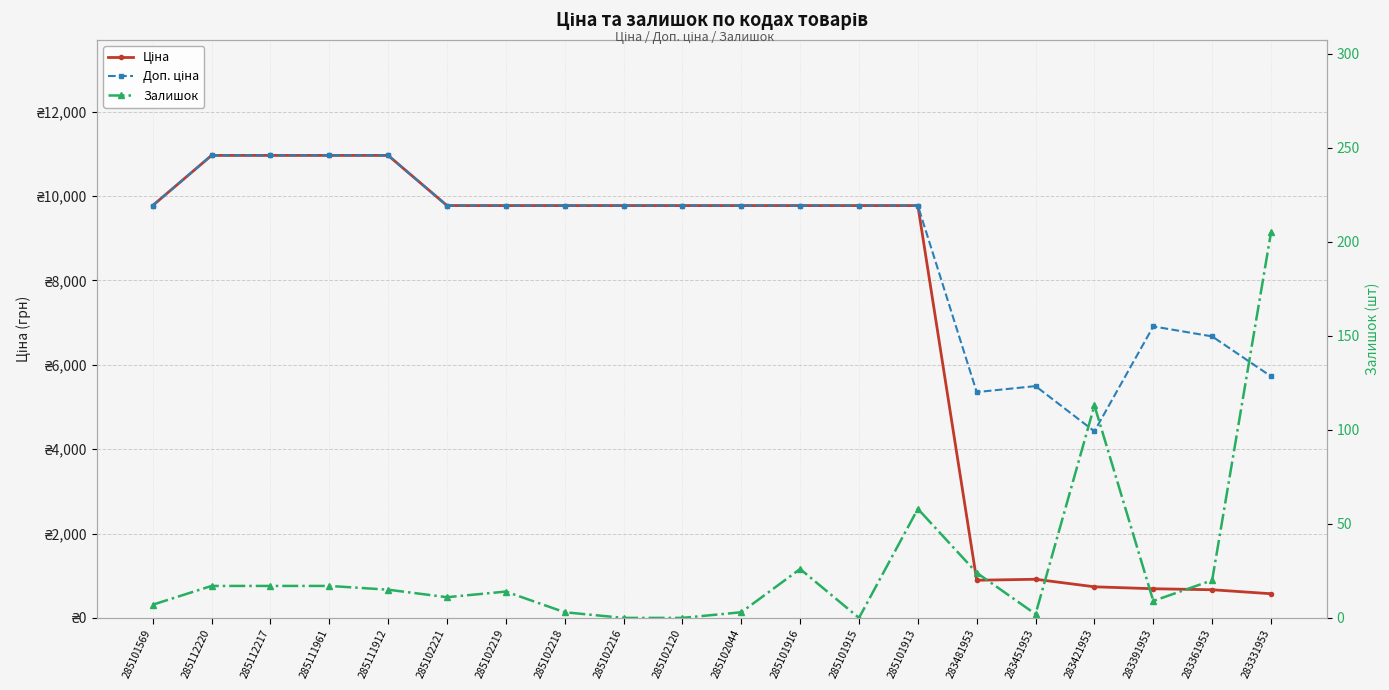

Rank the series by their average value, from highest to lowest.

Доп. ціна, Ціна, Залишок